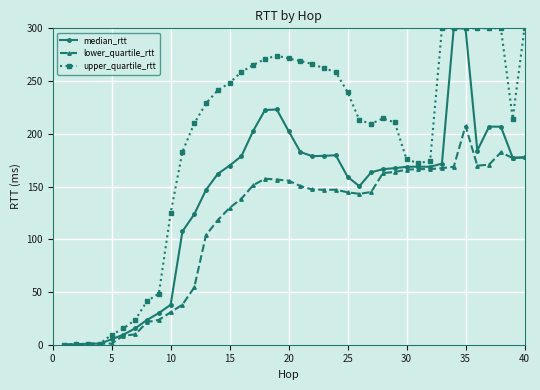

What are all the series names shown in the legend?

median_rtt, lower_quartile_rtt, upper_quartile_rtt